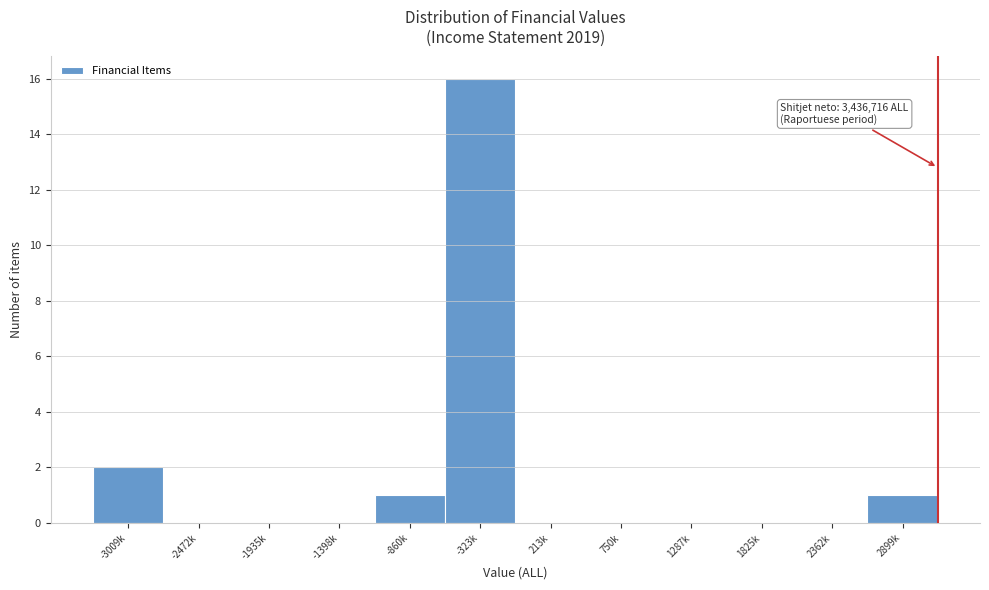

Reading left to right, list all the values displayed in this chart.

-3009k=2	-2472k=0	-1935k=0	-1398k=0	-860k=1	-323k=16	213k=0	750k=0	1287k=0	1825k=0	2362k=0	2899k=1